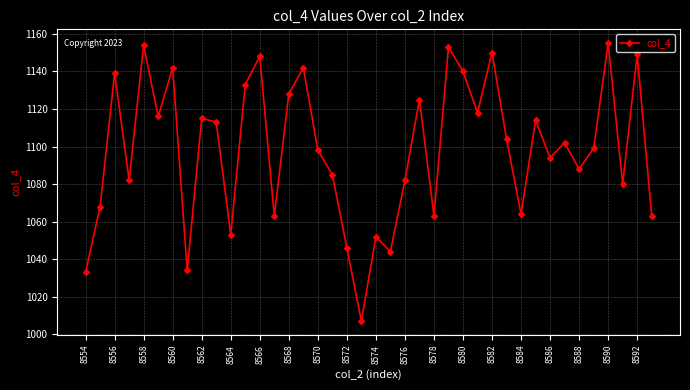

What is the value of the 35th point from the left?

1088